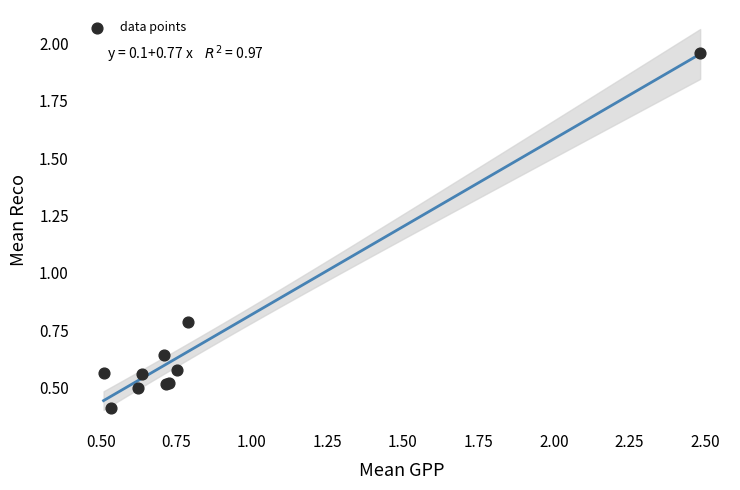

What Y value in the scatter plot is closest to 1?

0.8